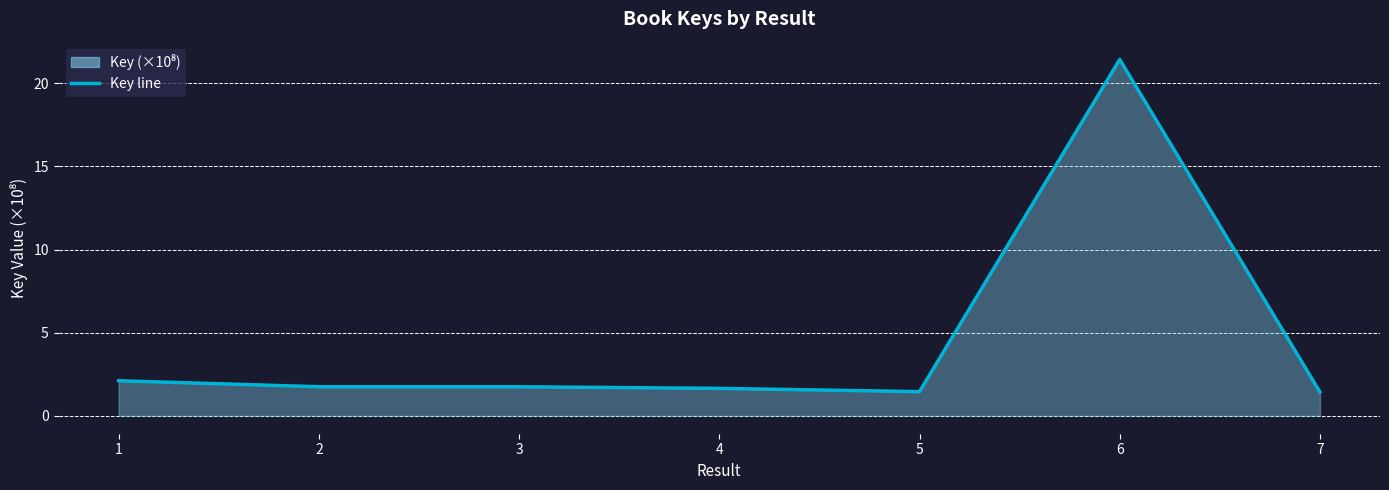

True or false: there are more than 0 points higher than both neighbors.

True